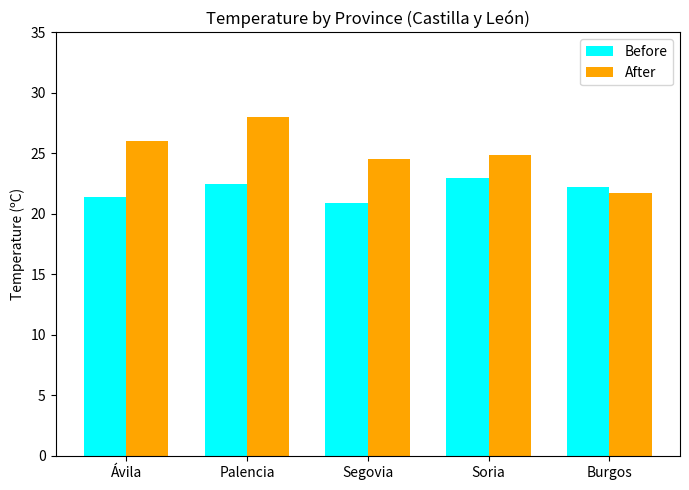

Reading left to right, extract all data points from this chart.

Before: Ávila=21.4	Palencia=22.5	Segovia=20.9	Soria=23.0	Burgos=22.2
After: Ávila=26.0	Palencia=28.0	Segovia=24.5	Soria=24.9	Burgos=21.7